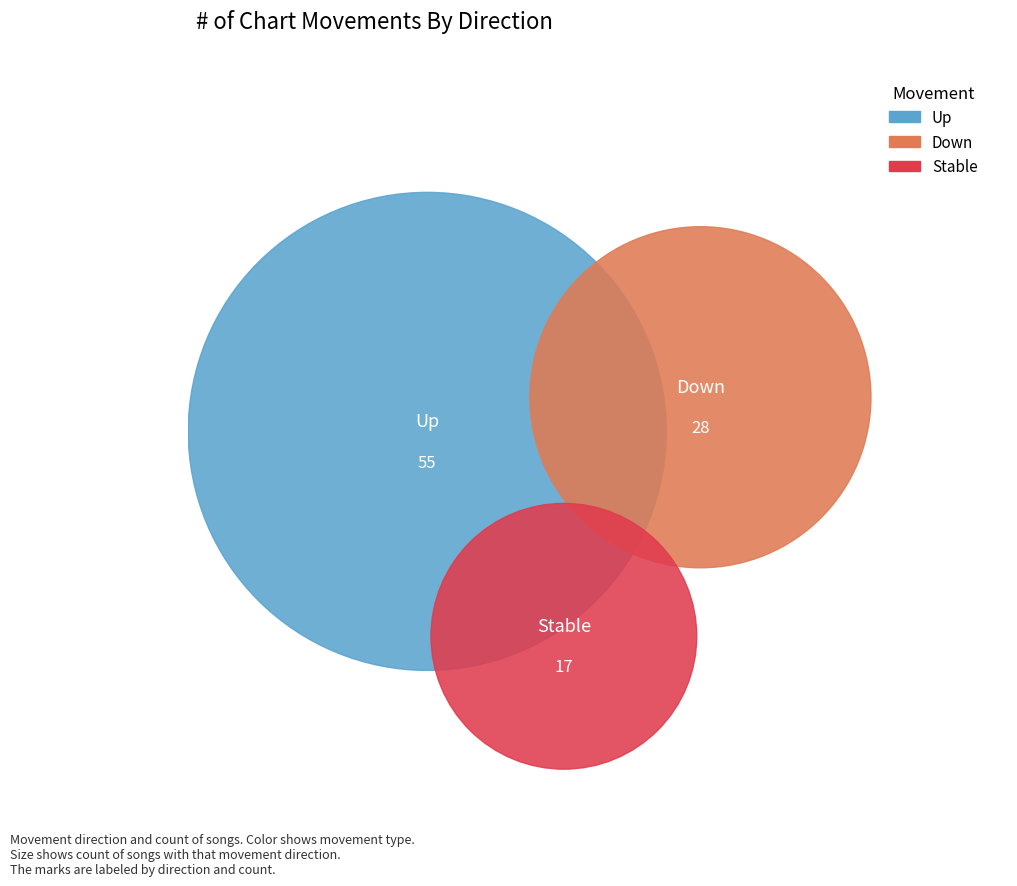

Which category accounts for the majority?

up